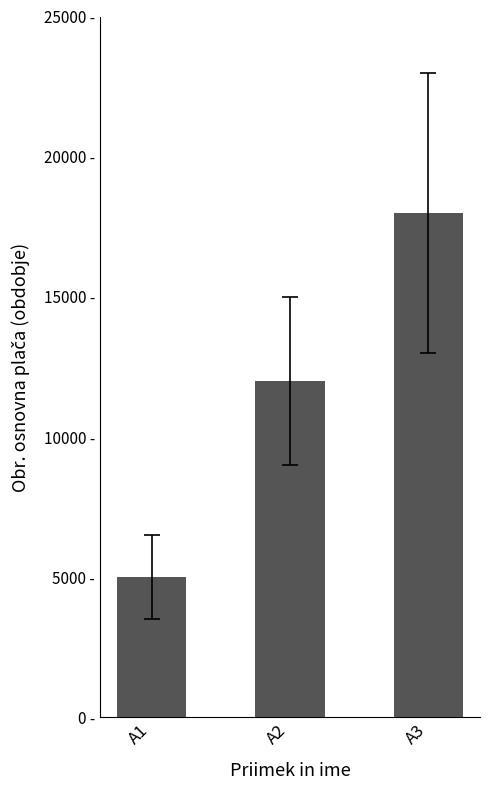

Reading right to left, what are all the values shown in this chart?

A3=18000	A2=12000	A1=5000